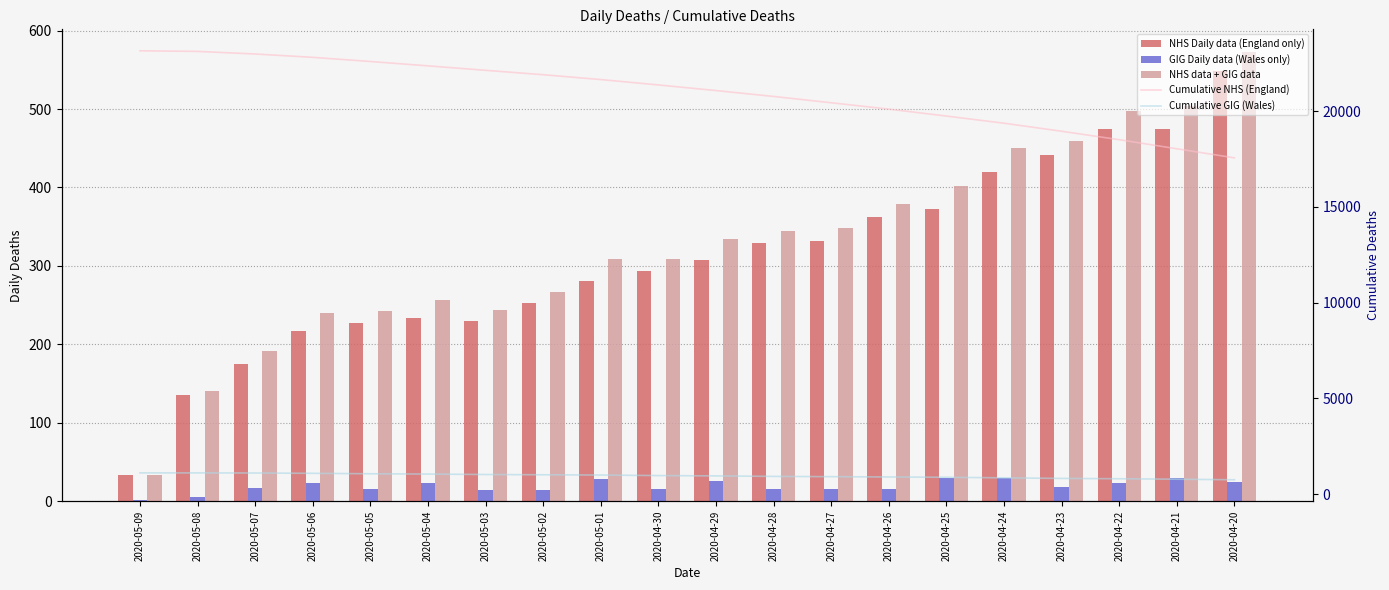

What is the spread (max minus min) of values at 2020-05-02?

21886